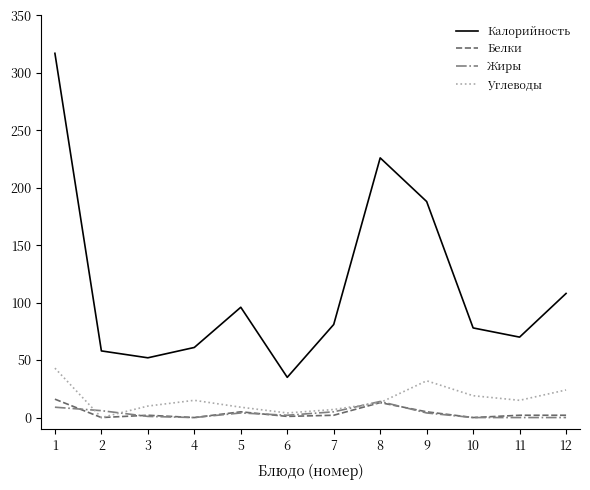

Between 5 and 8, which series saw the biggest shift?

Калорийность